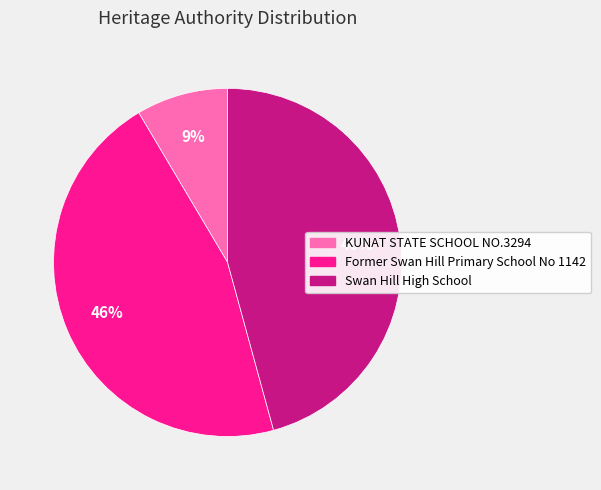

To the nearest percent, what portion does Former Swan Hill Primary School No 1142 represent?

46%